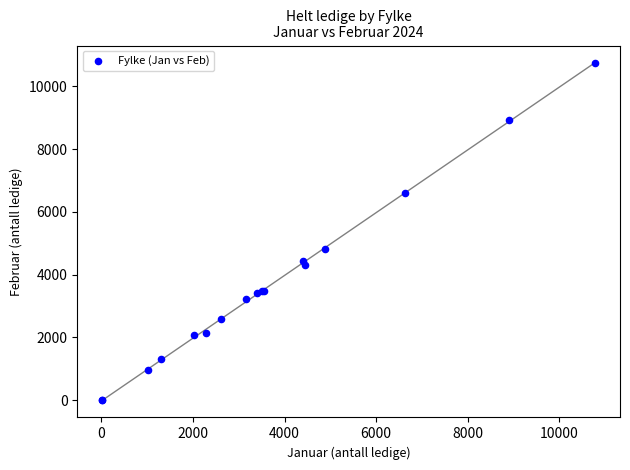

What Y value in the scatter plot is closest to 5381?

4813